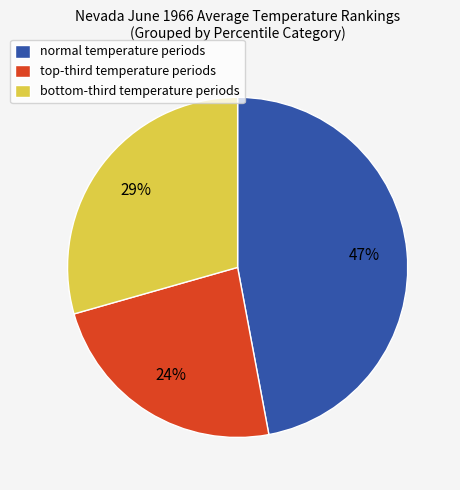

What is the largest slice in the pie chart?

normal temperature periods